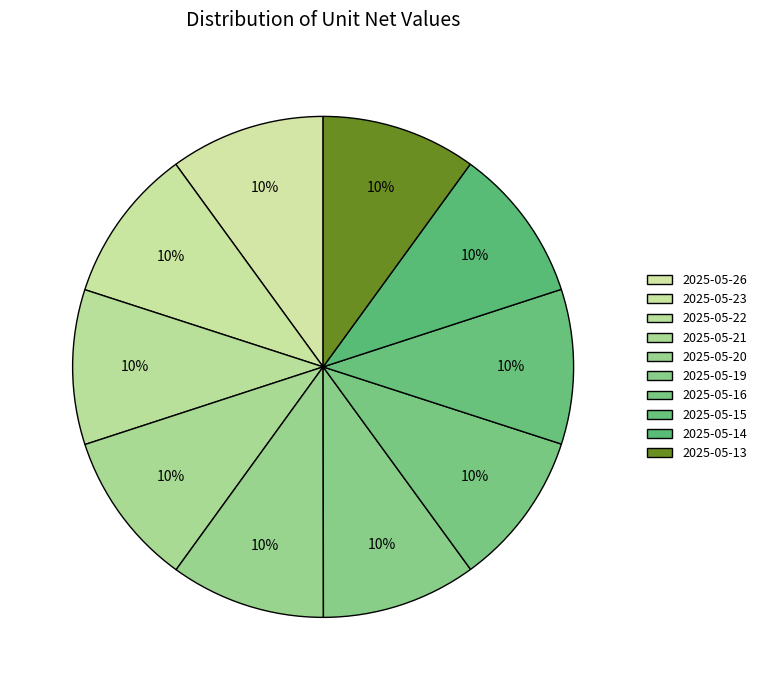

Rank the categories by value from highest to lowest.

2025-05-26, 2025-05-23, 2025-05-22, 2025-05-21, 2025-05-20, 2025-05-19, 2025-05-16, 2025-05-15, 2025-05-14, 2025-05-13